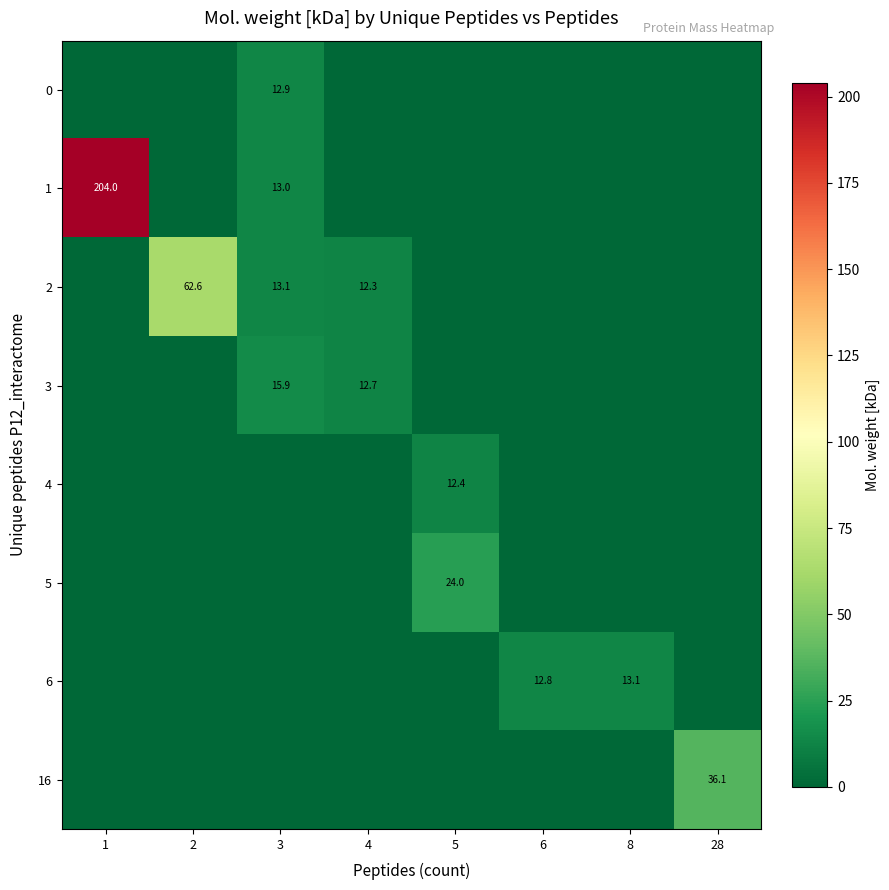

The value of 2 at 2 is 62.6. True or false?

True